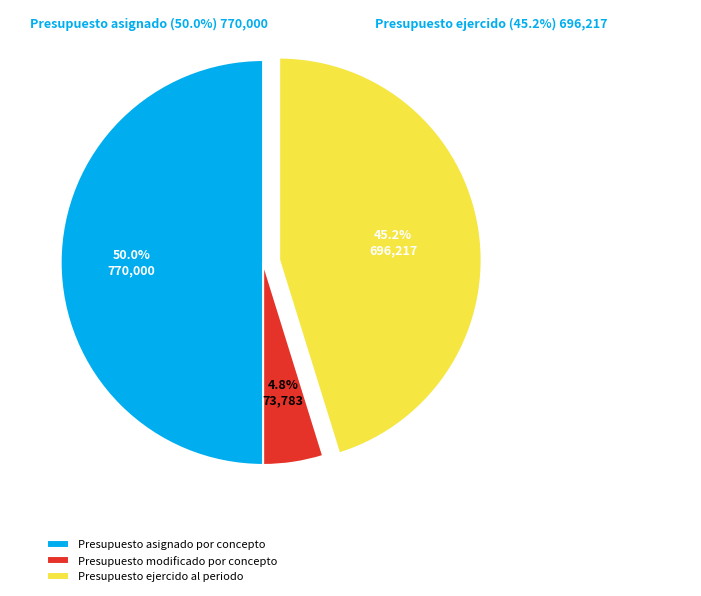

Combined, what portion of the pie is Presupuesto ejercido
al periodo and Presupuesto modificado
por concepto?

50.0%